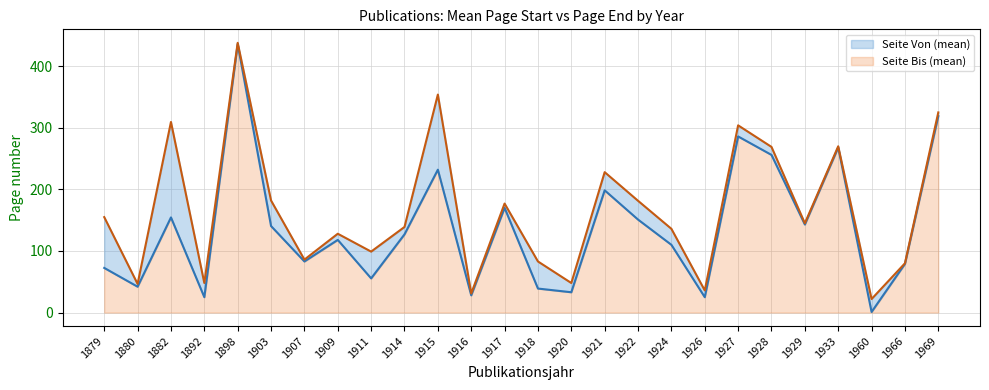

Rank the categories by Seite Bis (mean) value from highest to lowest.

1898, 1915, 1969, 1882, 1927, 1933, 1928, 1921, 1903, 1922, 1917, 1879, 1929, 1914, 1924, 1909, 1911, 1907, 1918, 1966, 1892, 1920, 1880, 1926, 1916, 1960